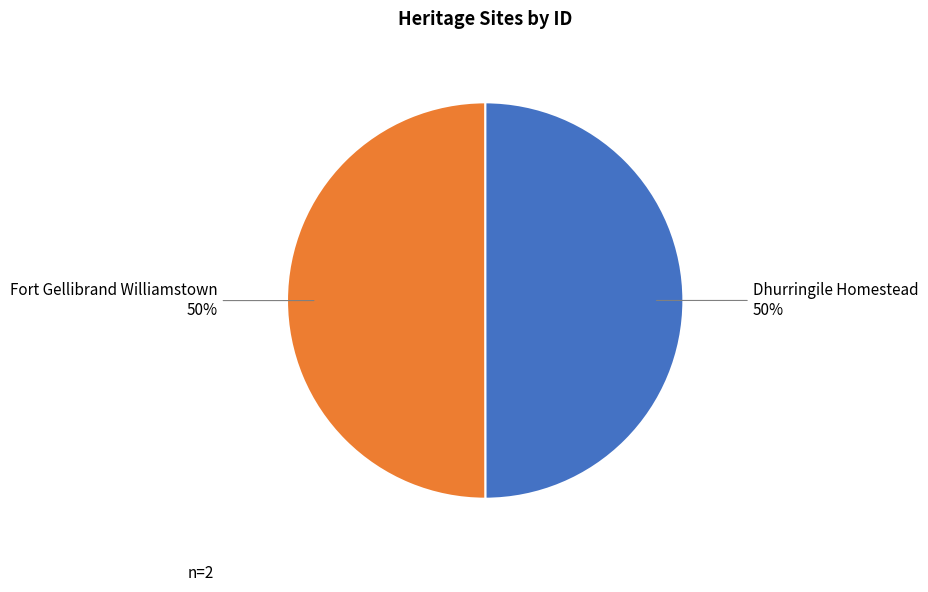

Approximately how many times larger is the value at Fort Gellibrand Williamstown compared to Dhurringile Homestead?

1.0